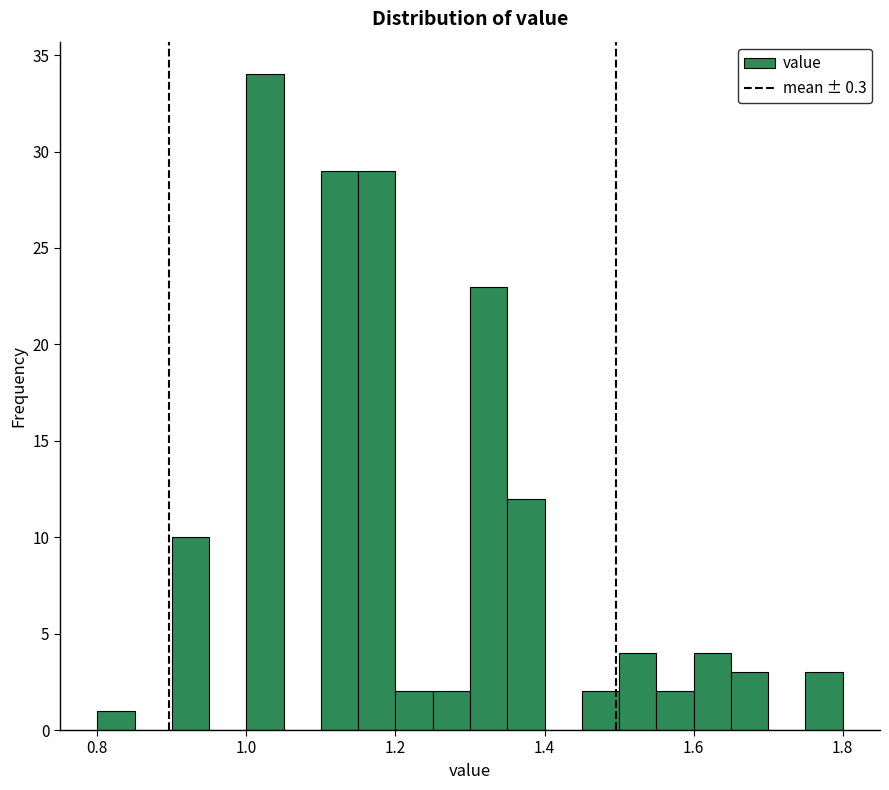

Around what value on the x-axis is the tallest bar? Give the approximate position of its centre, as read against the axis.

1.02